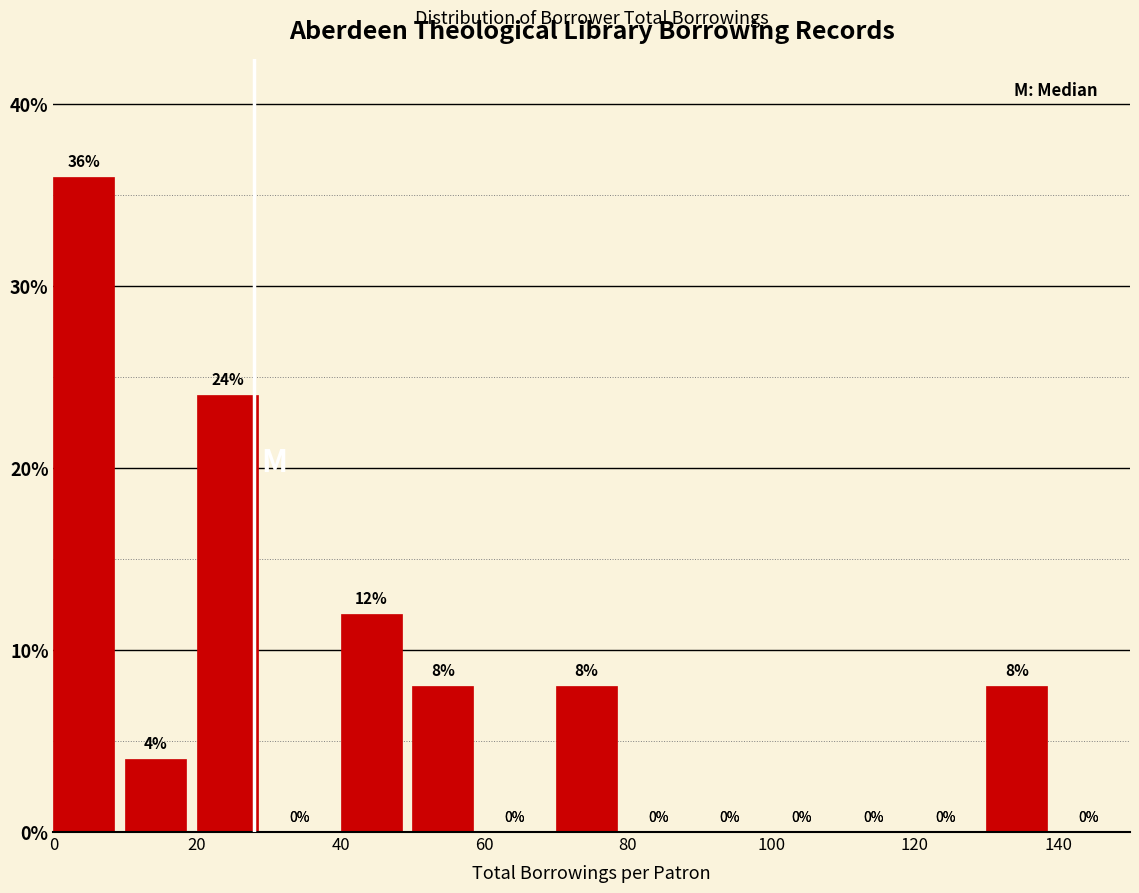

Reading left to right, list every bar in this chart as the range it spans on the x-axis followed by its height.

0 to 10: 36
10 to 20: 4
20 to 30: 24
30 to 40: 0
40 to 50: 12
50 to 60: 8
60 to 70: 0
70 to 80: 8
80 to 90: 0
90 to 100: 0
100 to 110: 0
110 to 120: 0
120 to 130: 0
130 to 140: 8
140 to 150: 0